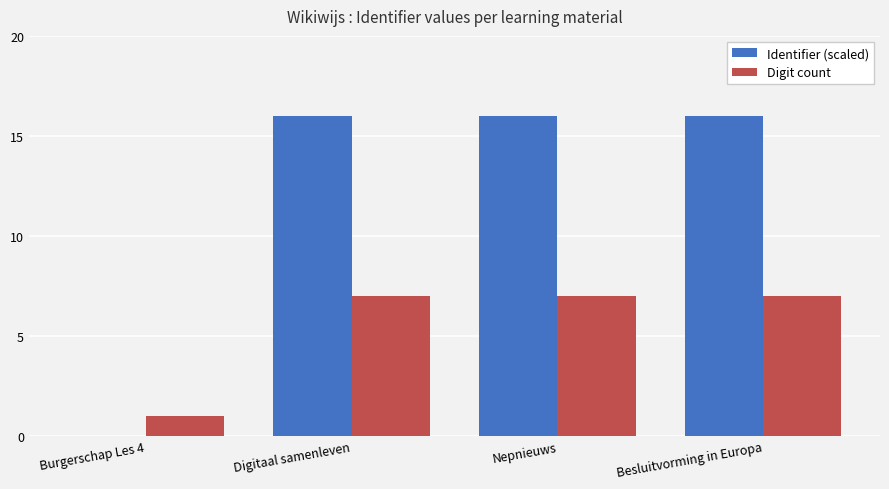

The value of Identifier (scaled) at Besluitvorming in Europa is 27. True or false?

False